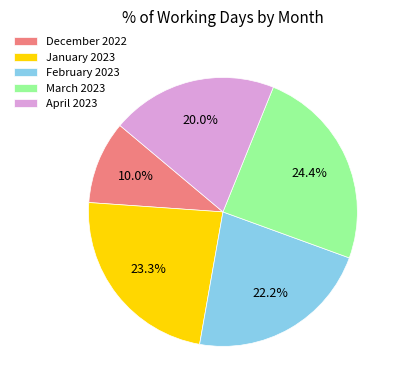

True or false: March 2023 accounts for 36% of the total.

False